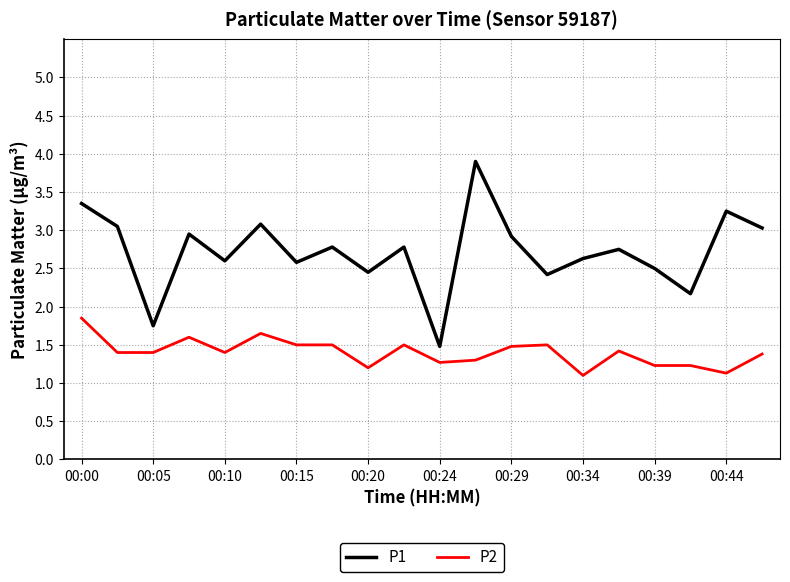

True or false: P2 and P1 cross at least once.

False